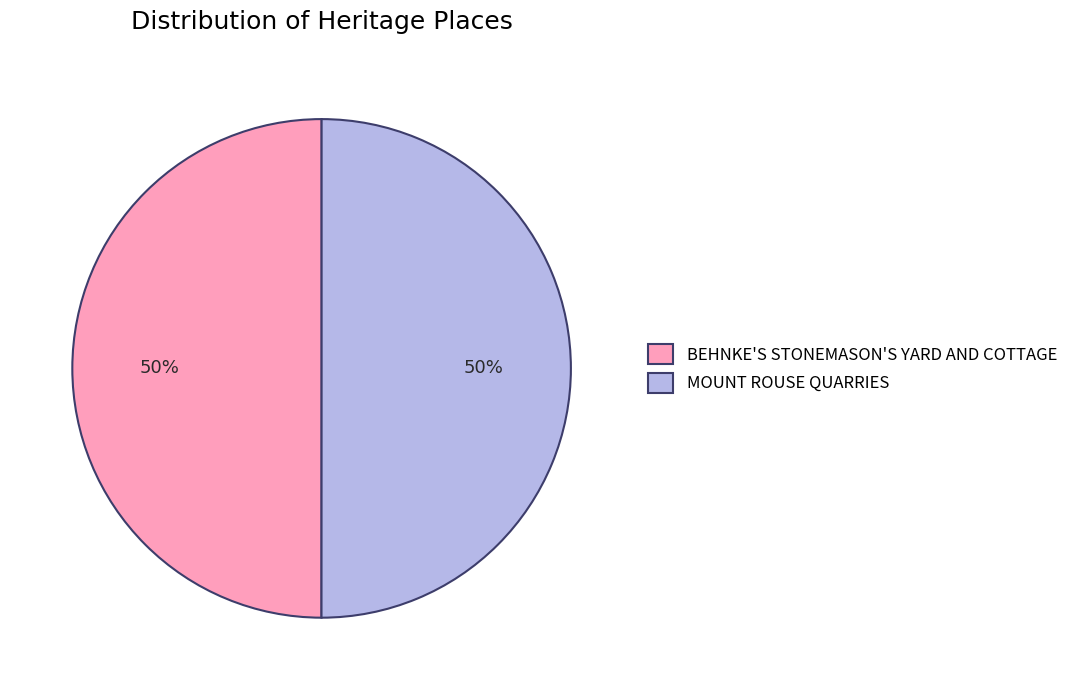

Do BEHNKE'S STONEMASON'S YARD AND COTTAGE and MOUNT ROUSE QUARRIES together represent more than half of the pie?

Yes